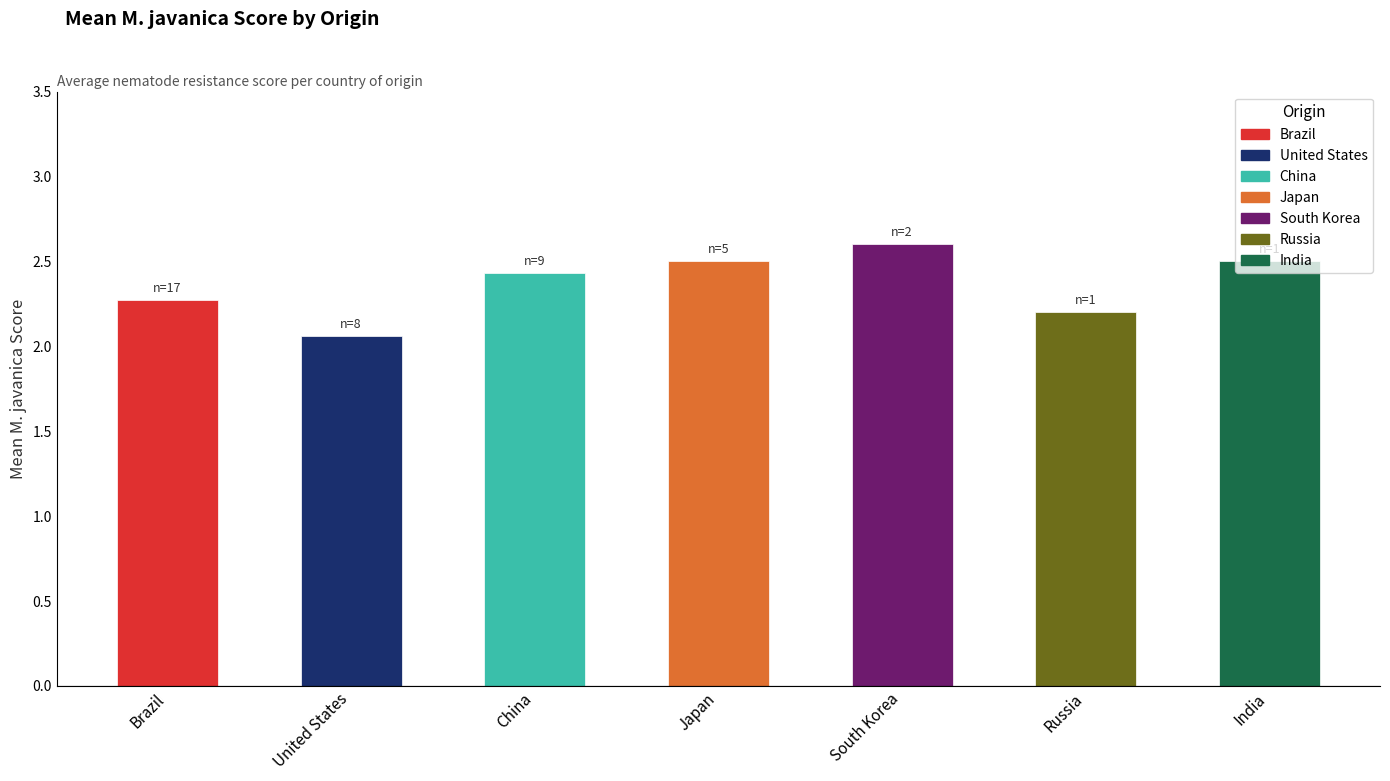

What is the difference between the maximum and minimum values?

0.5